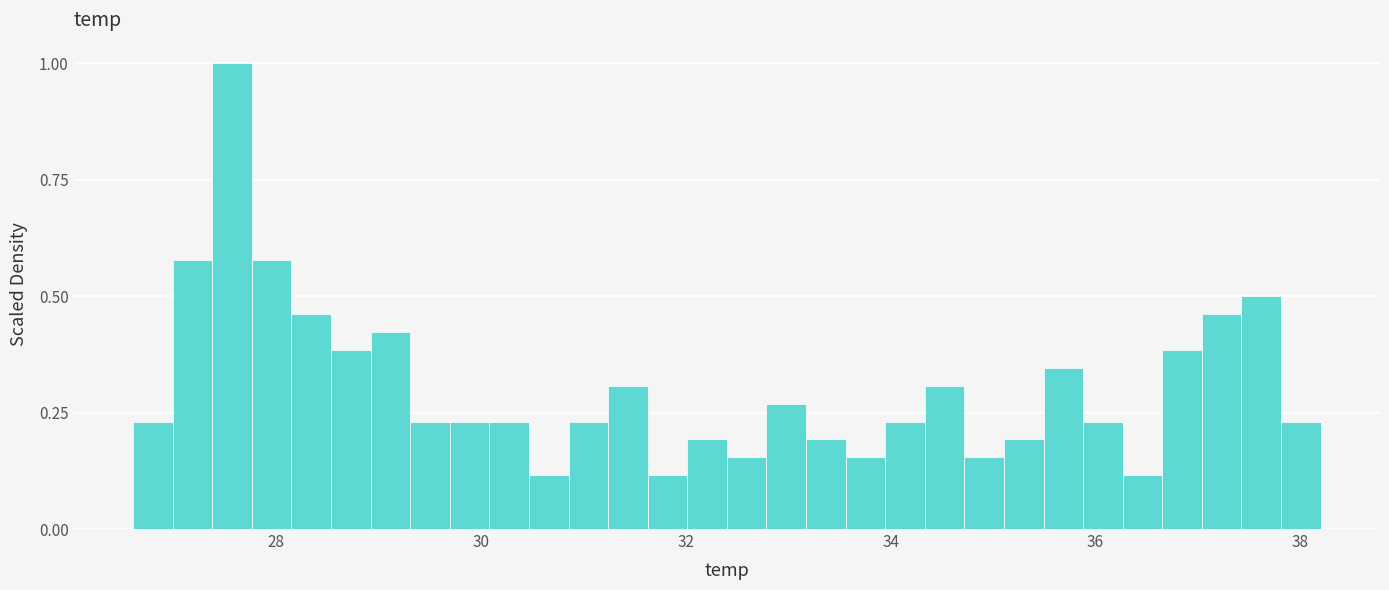

Around what value on the x-axis is the tallest bar? Give the approximate position of its centre, as read against the axis.

27.6